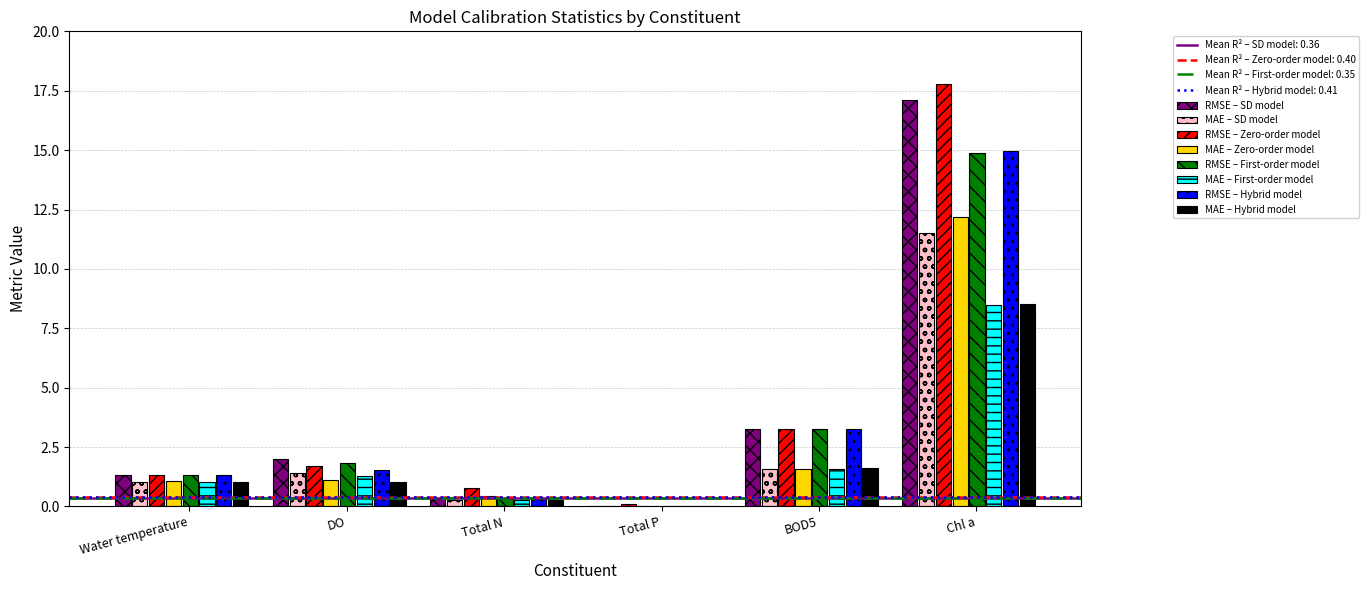

Which series has the widest spread of values?

RMSE